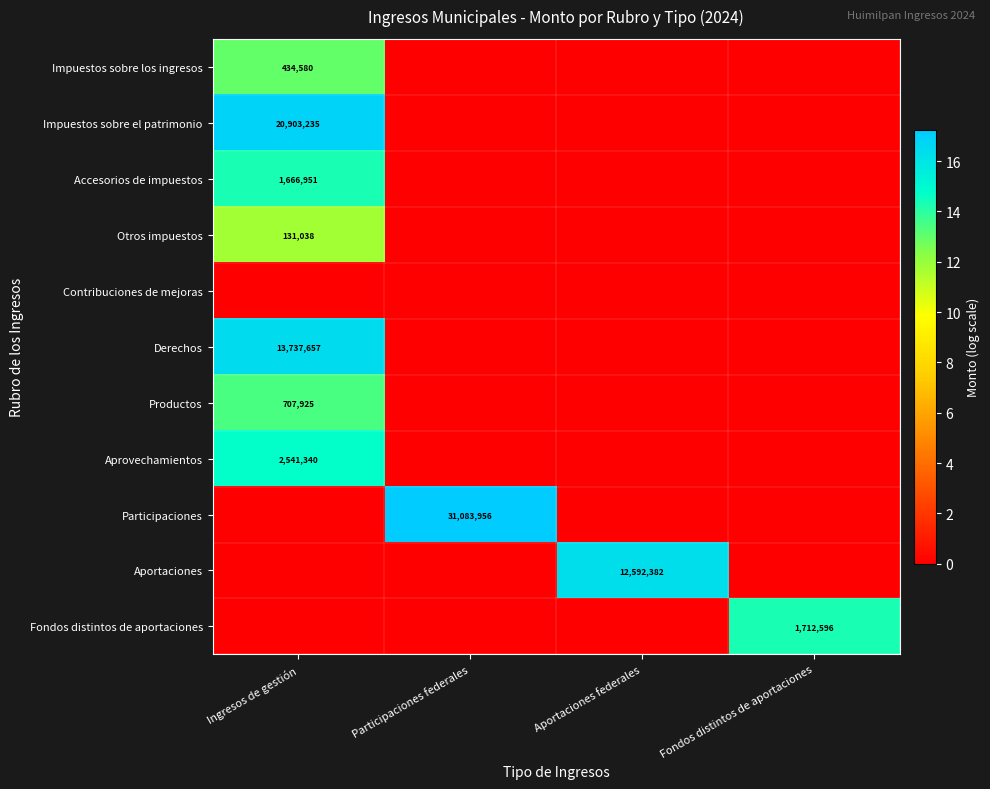

The value of Otros impuestos at Ingresos de gestión is 131038. True or false?

True